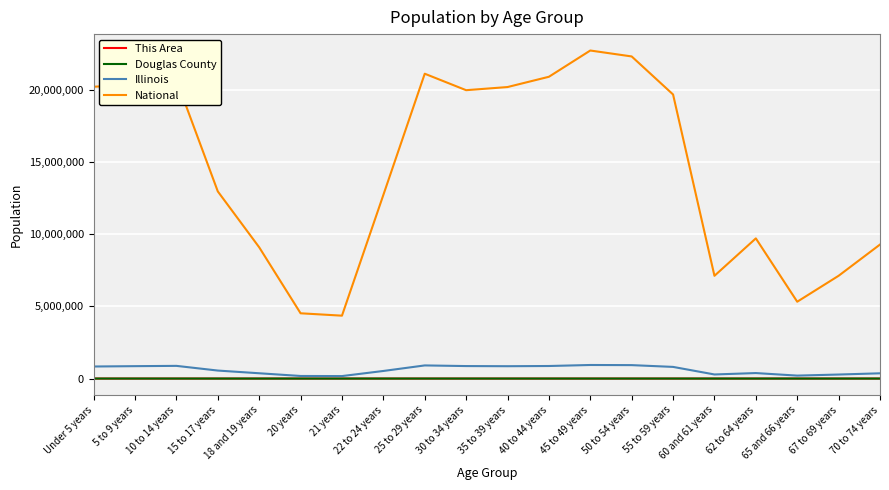

What is the approximate value of This Area at 30 to 34 years, to the nearest 10?

70